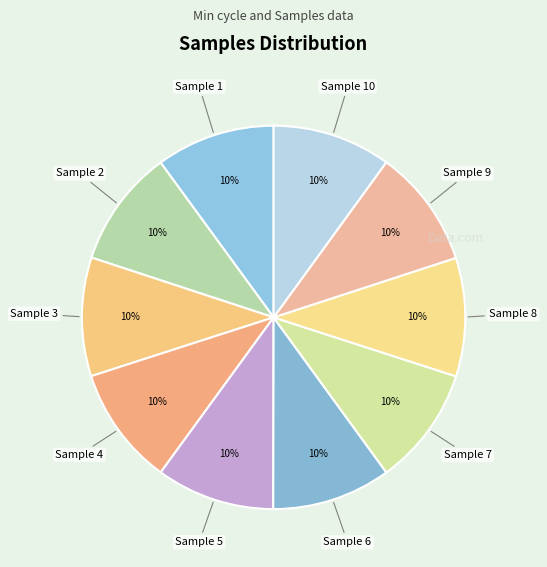

Count the number of slices in the pie.

10